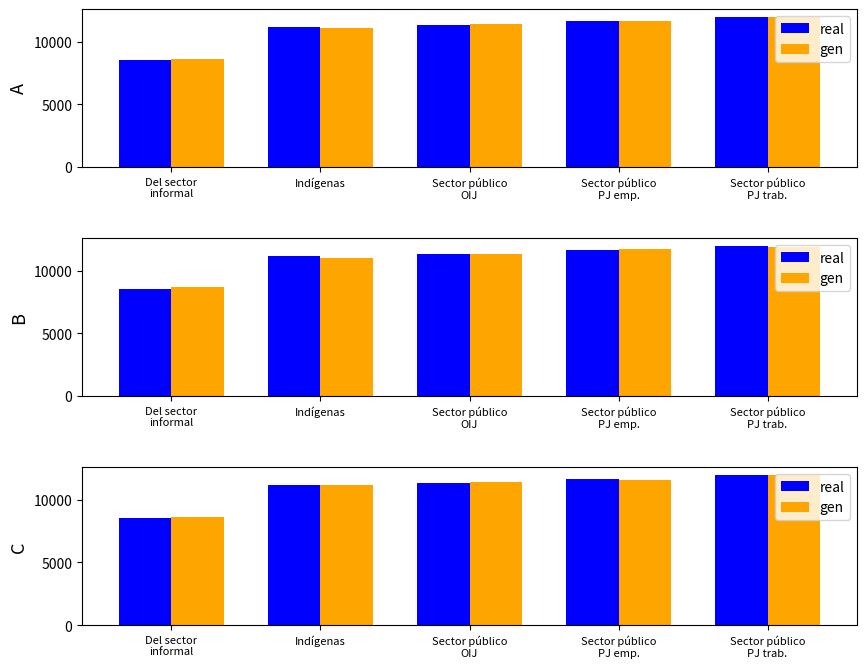

How many bars are there in each group?

2